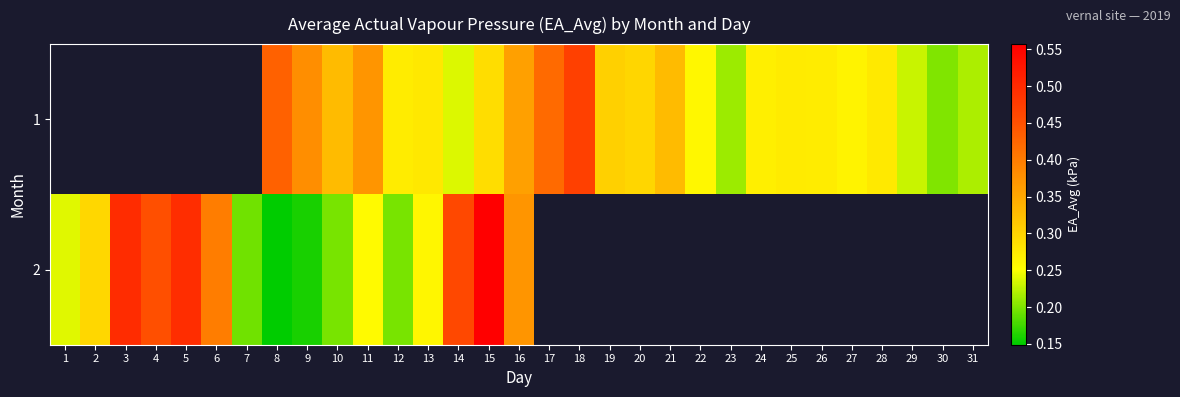

Is it true that 2 equals 0.5 at 14?

True